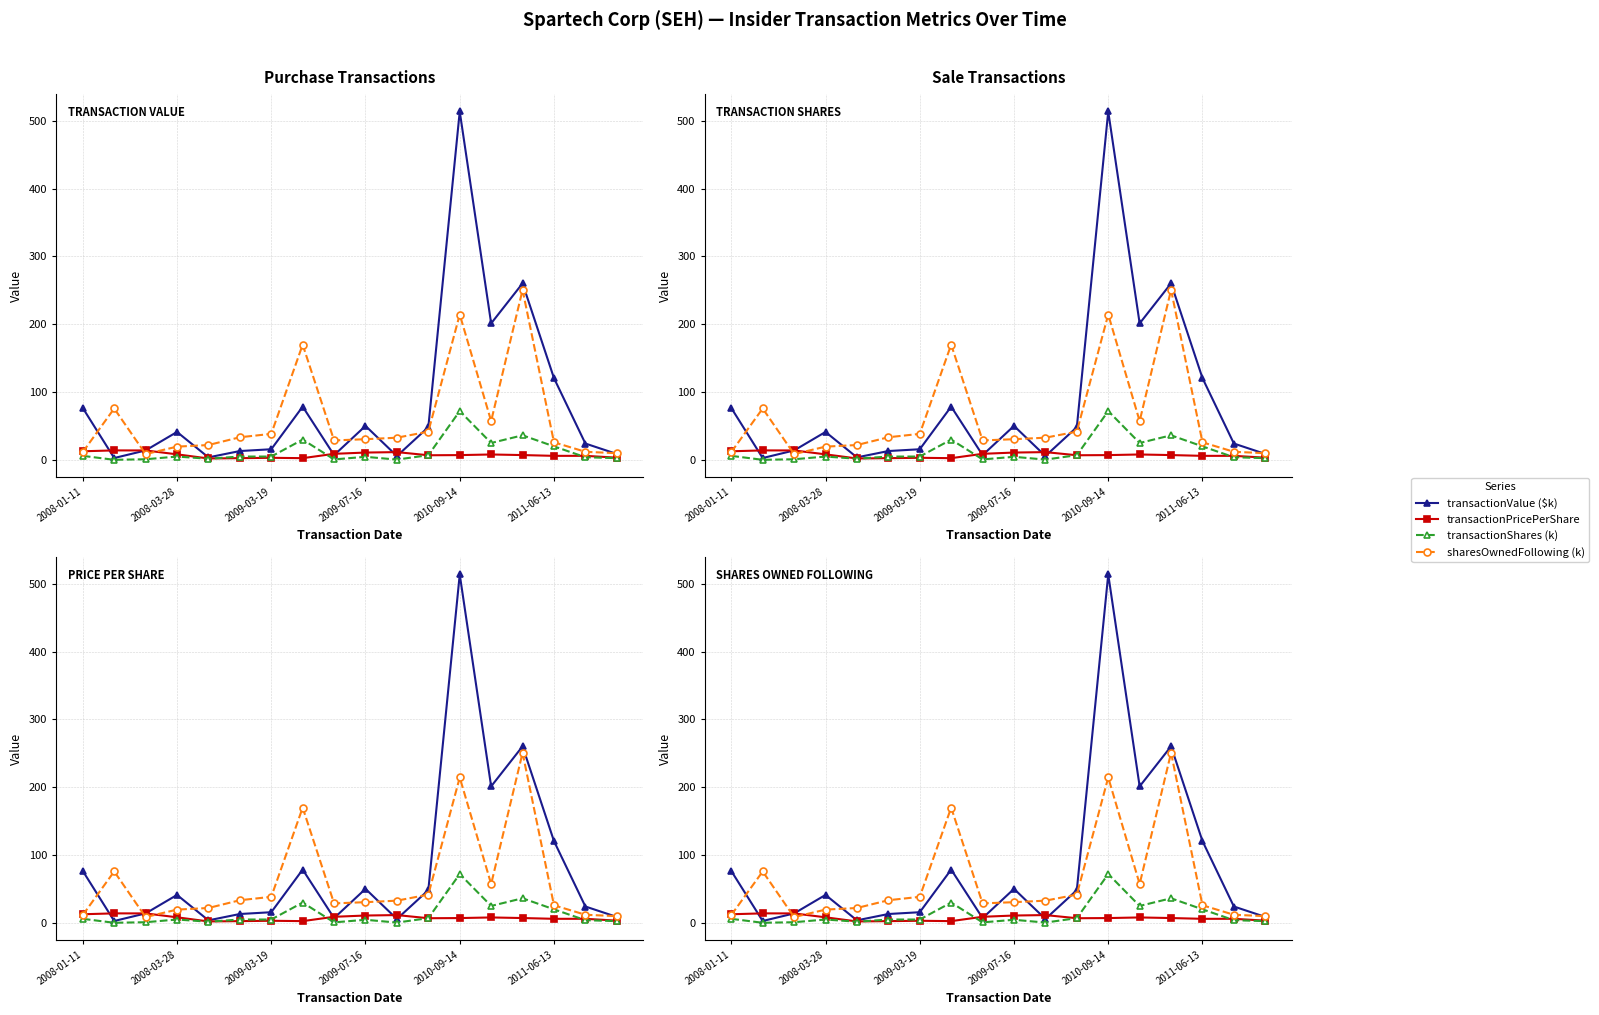

What is the total value across all series at 11?

103.9